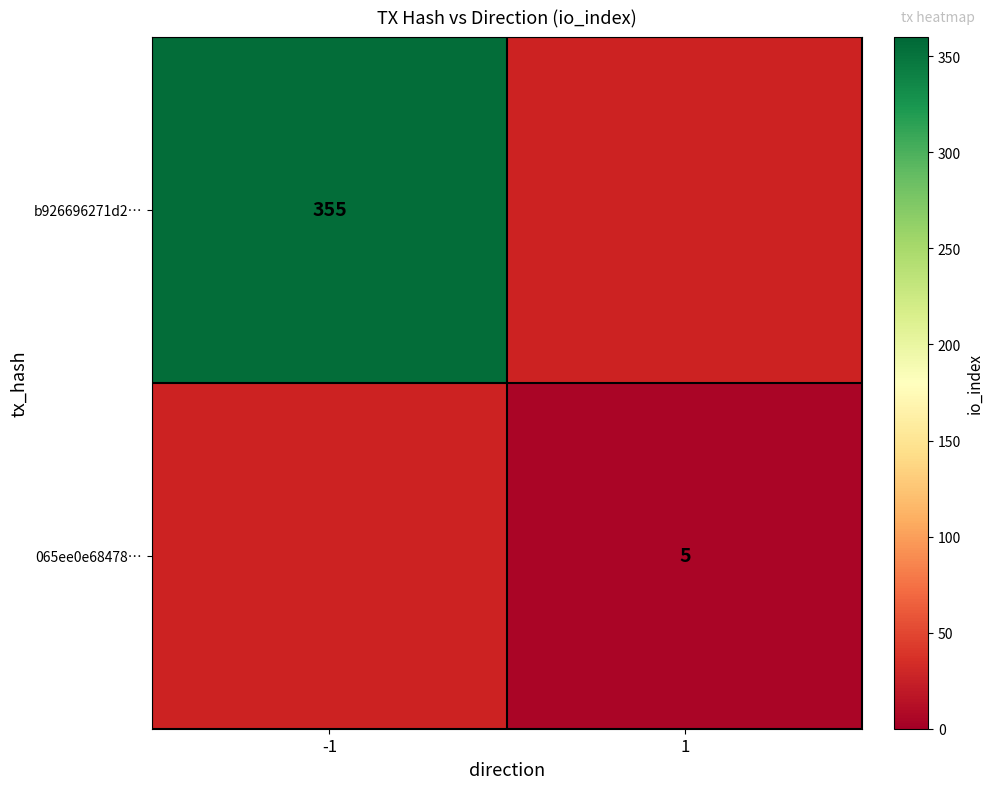

Is it true that b926696271d2… equals 494 at -1?

False